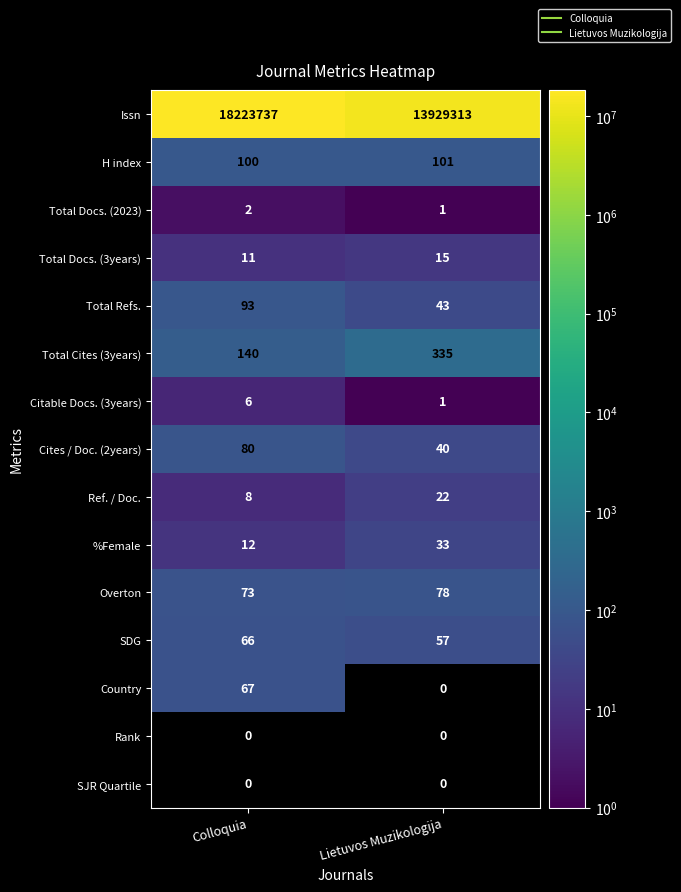

Which label corresponds to the smallest value in the chart?

Lietuvos Muzikologija